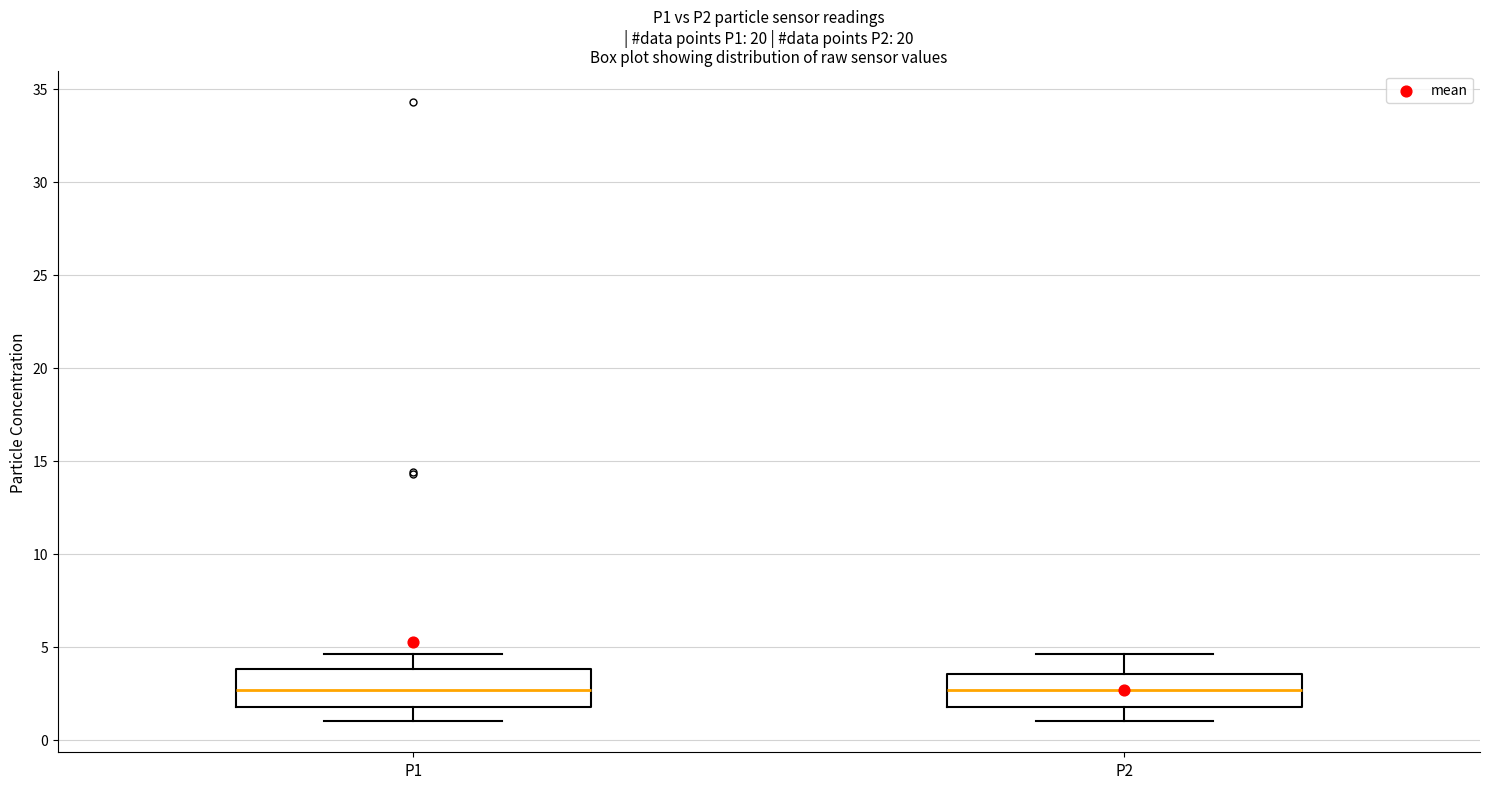

Where is the lower edge of the box for P2 on the y-axis? The values are not printed on the chart, so give them approximately, as read against the axis.

2.0